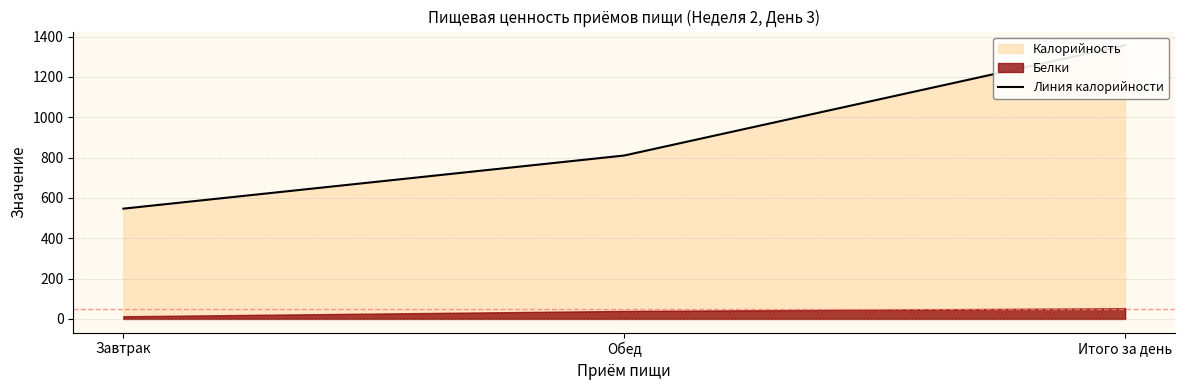

What is the change in value from Завтрак to Обед?

+263.5